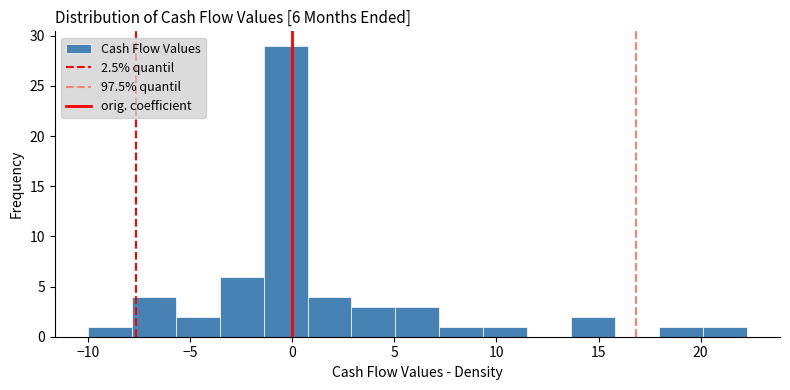

Which range on the x-axis has the tallest bar?

-1.5 to 0.5